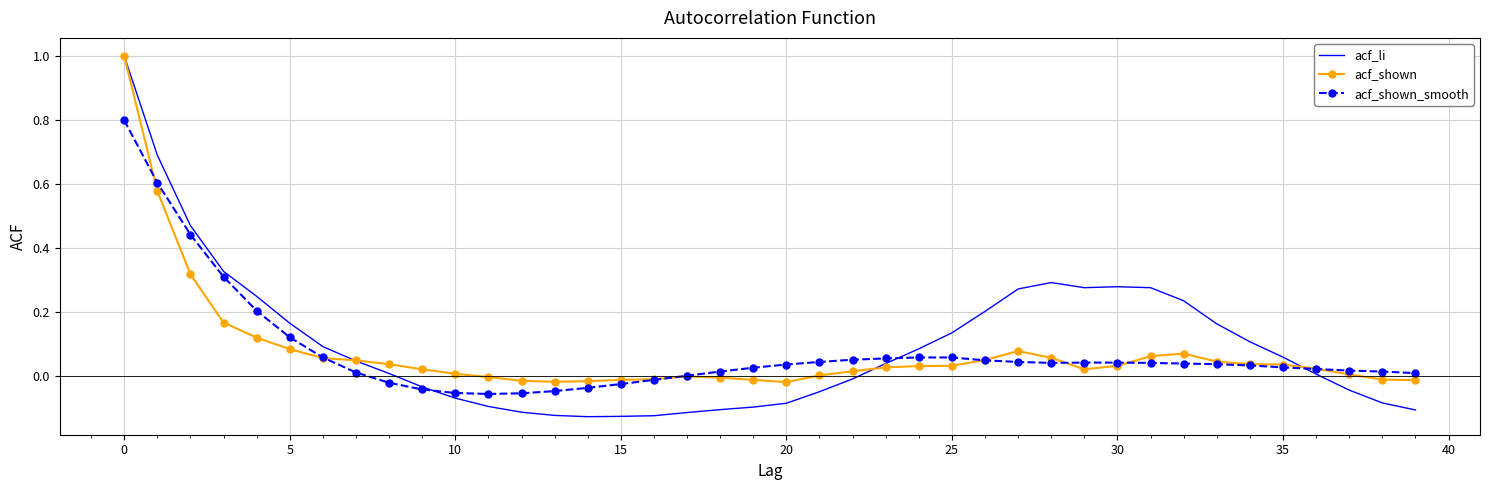

What is the maximum value shown in the chart?

1.0